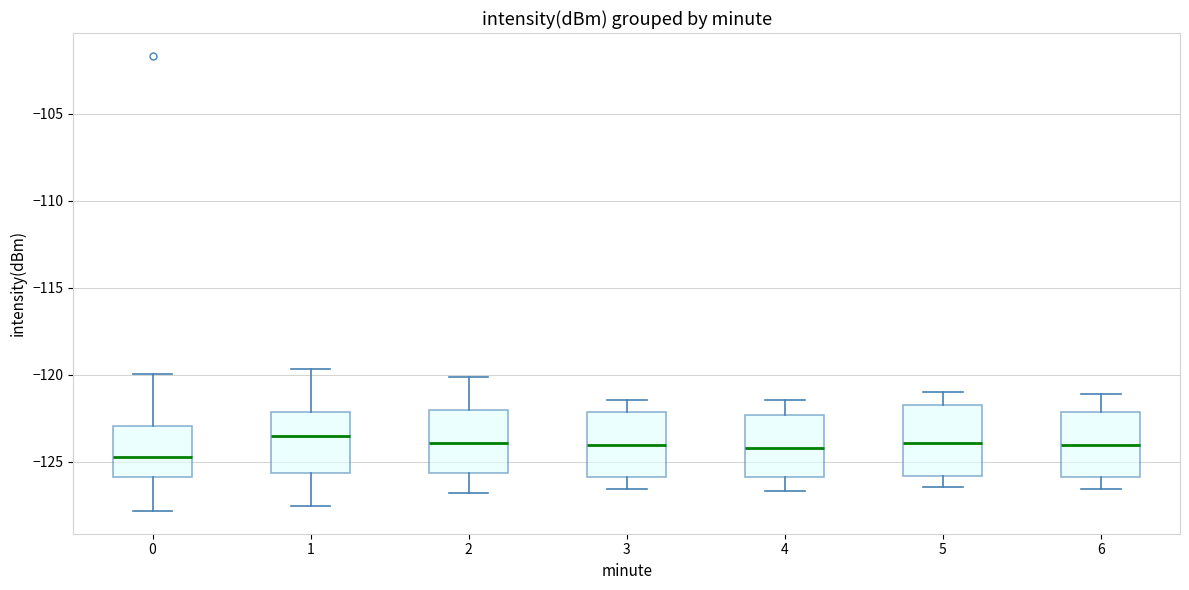

Reading left to right, read every box against the y-axis: the position of its median line, the range the box covers, and the ends of its whiskers. The values are not printed on the chart, so give them approximately, as read against the axis.

0: median -124.5, box -126.0 to -123.0, whiskers -128.0 to -120.0
1: median -123.5, box -125.5 to -122.0, whiskers -127.5 to -119.5
2: median -124.0, box -125.5 to -122.0, whiskers -127.0 to -120.0
3: median -124.0, box -126.0 to -122.0, whiskers -126.5 to -121.5
4: median -124.0, box -126.0 to -122.5, whiskers -126.5 to -121.5
5: median -124.0, box -126.0 to -122.0, whiskers -126.5 to -121.0
6: median -124.0, box -126.0 to -122.0, whiskers -126.5 to -121.0